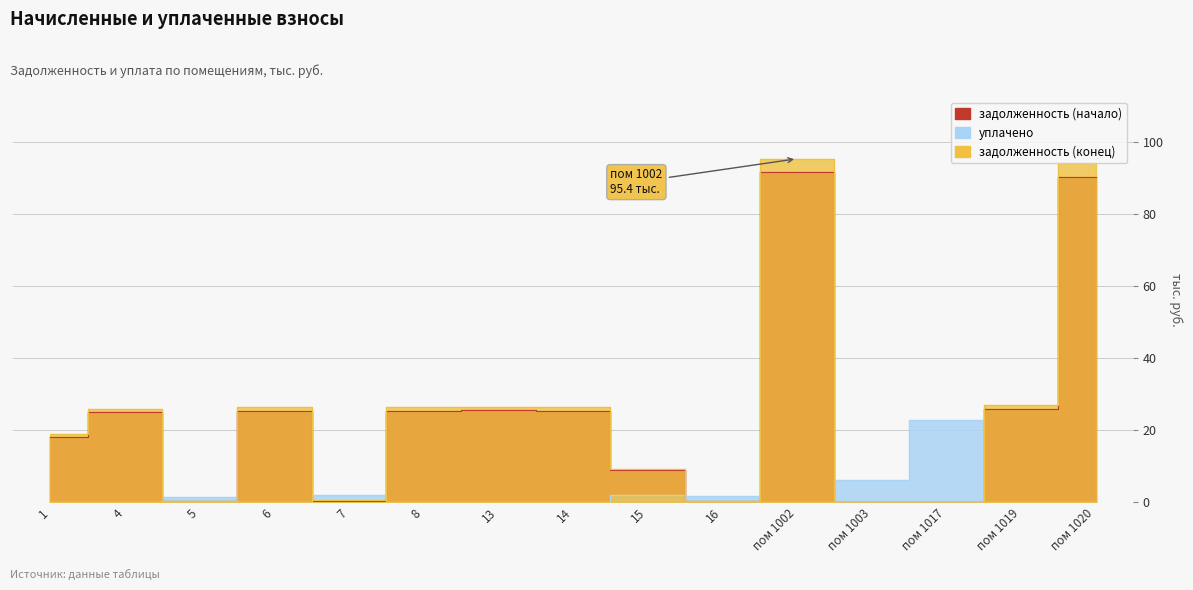

How many values in задолженность (начало) are above zero?

13